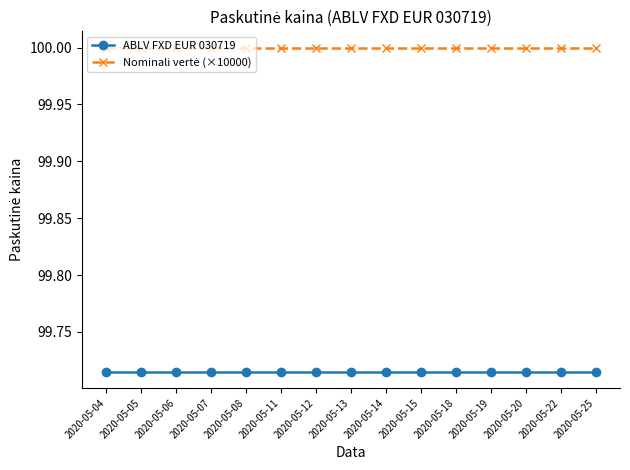

The ABLV FXD EUR 030719 series shows 65.1 at 2020-05-22. True or false?

False